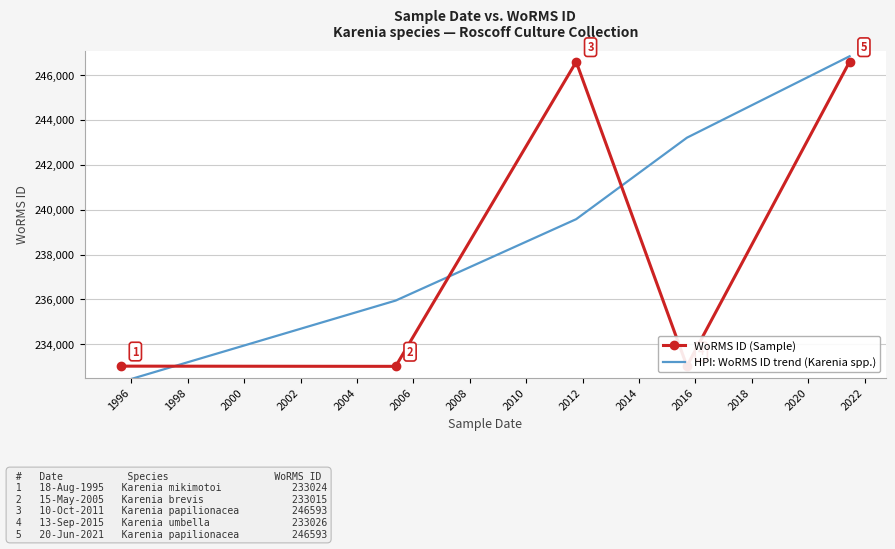

What are all the series names shown in the legend?

WoRMS ID (Sample), HPI: WoRMS ID trend (Karenia spp.)